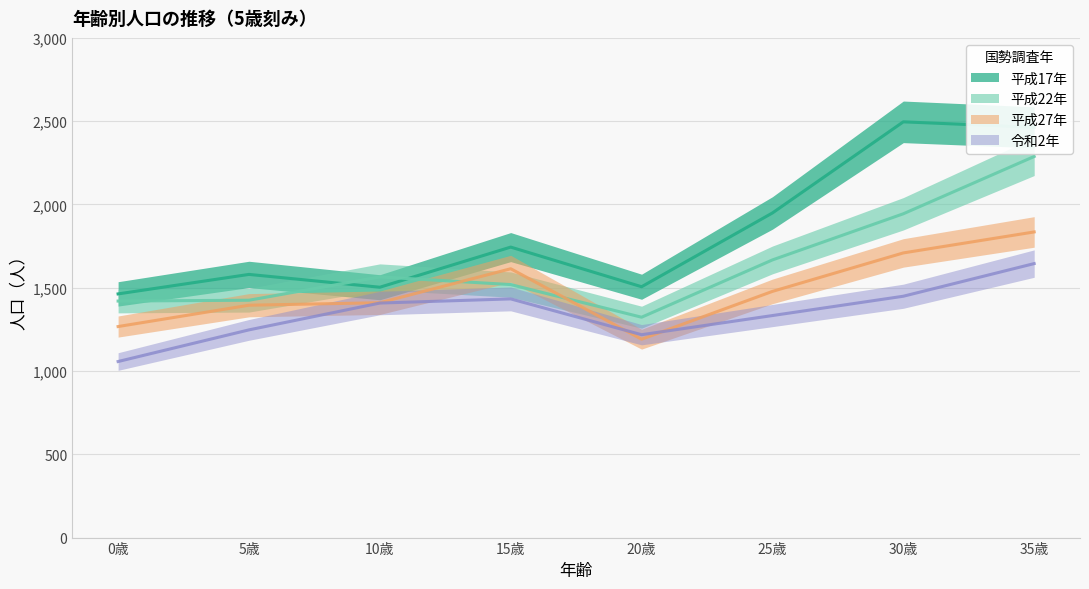

At which category is the sum across all series the highest?

35歳